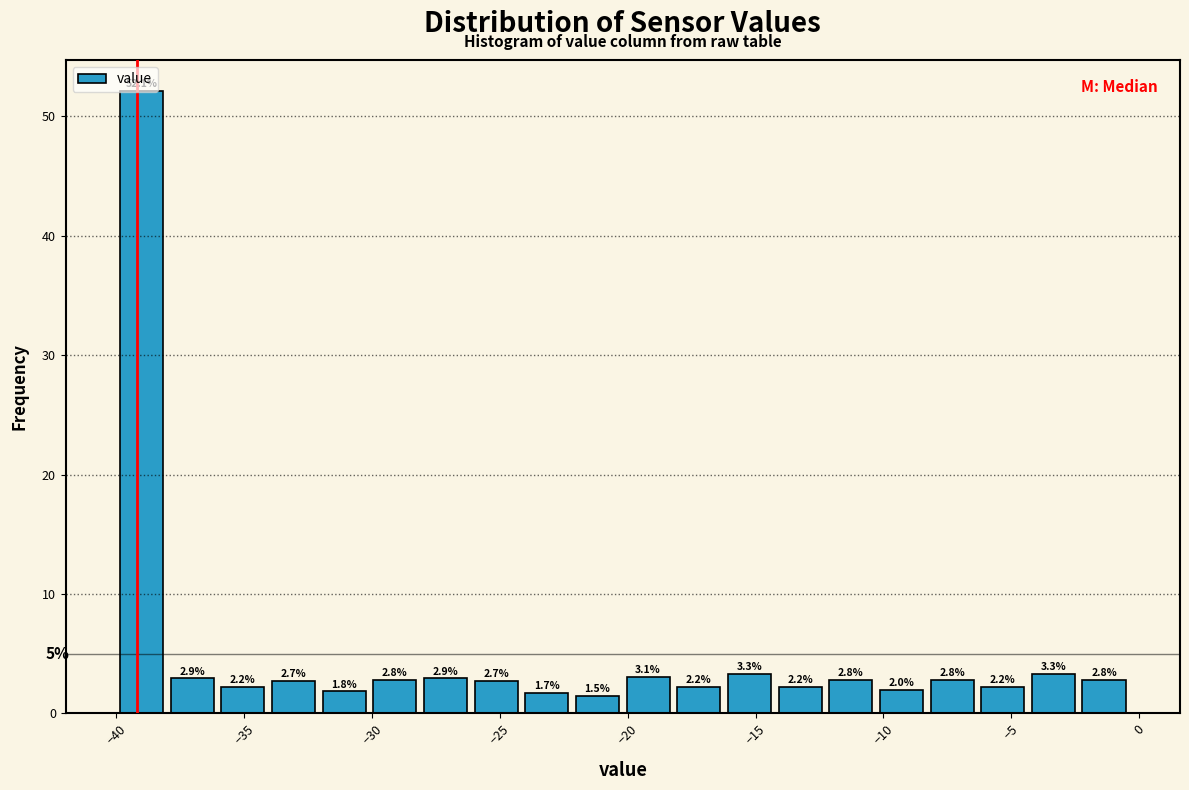

Around what value on the x-axis is the tallest bar? Give the approximate position of its centre, as read against the axis.

-39.0